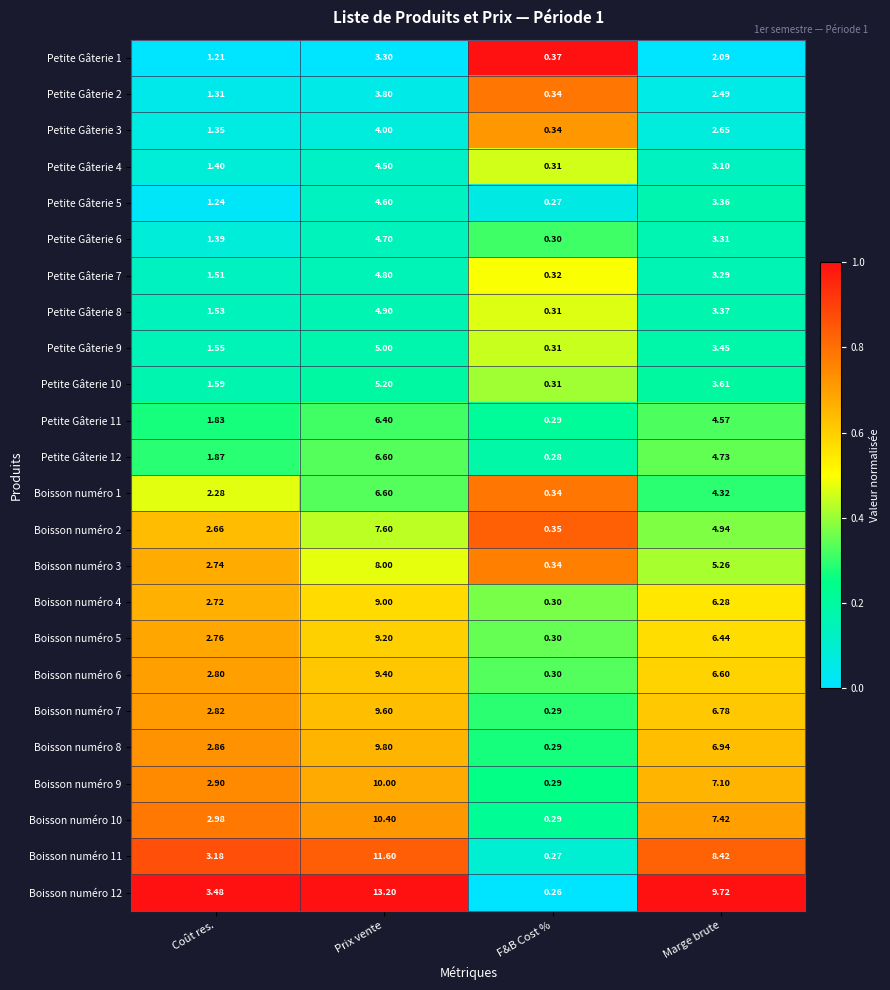

Which category has the lowest value across all series?

F&B Cost %